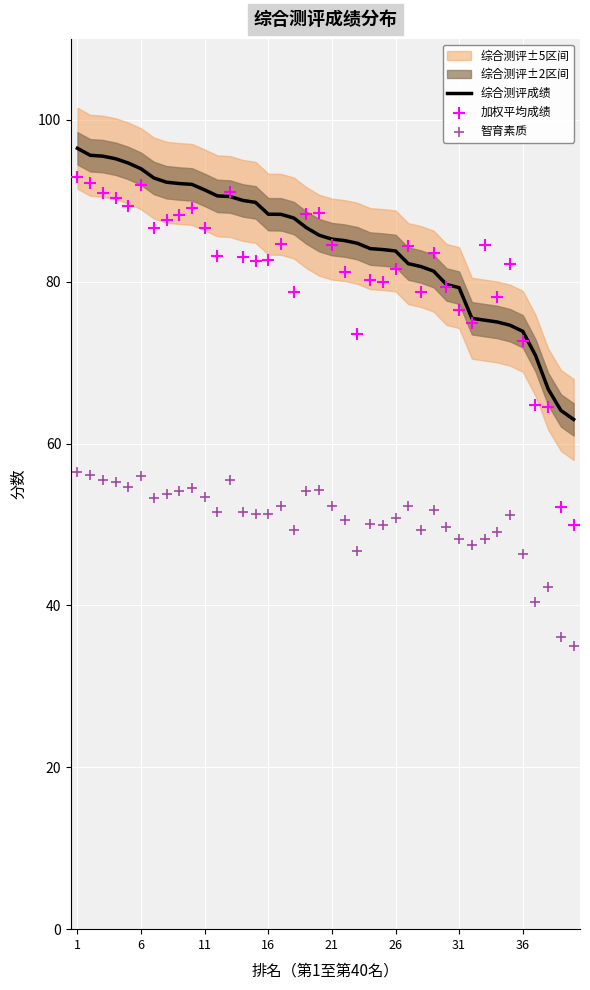

What is the lowest value of the 综合测评成绩 series?

63.0